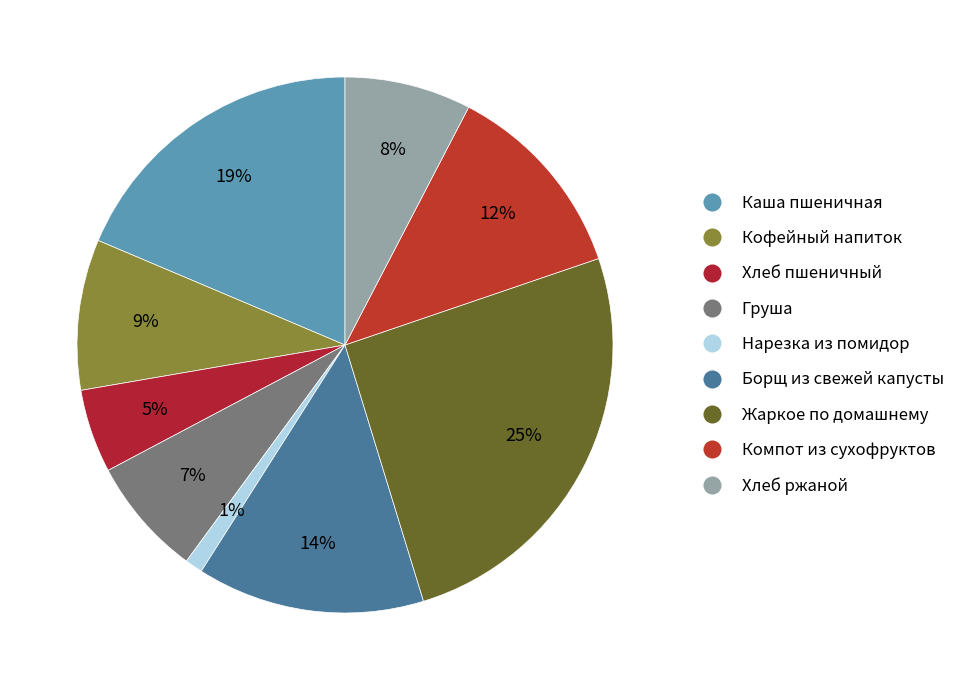

Is there a majority slice in this chart?

No